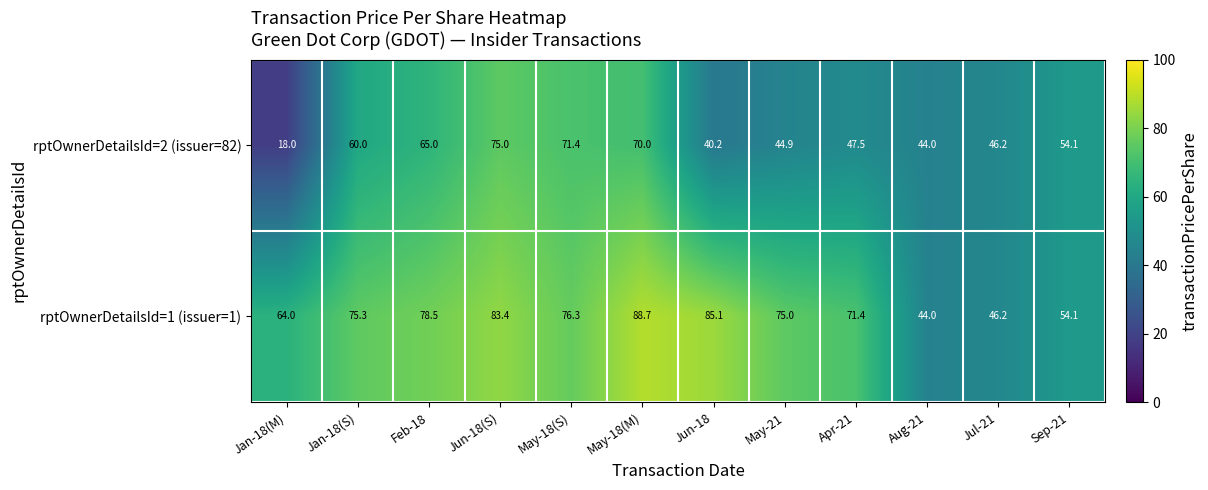

The rptOwnerDetailsId=1 (issuer=1) series shows 45.0 at May-18(S). True or false?

False